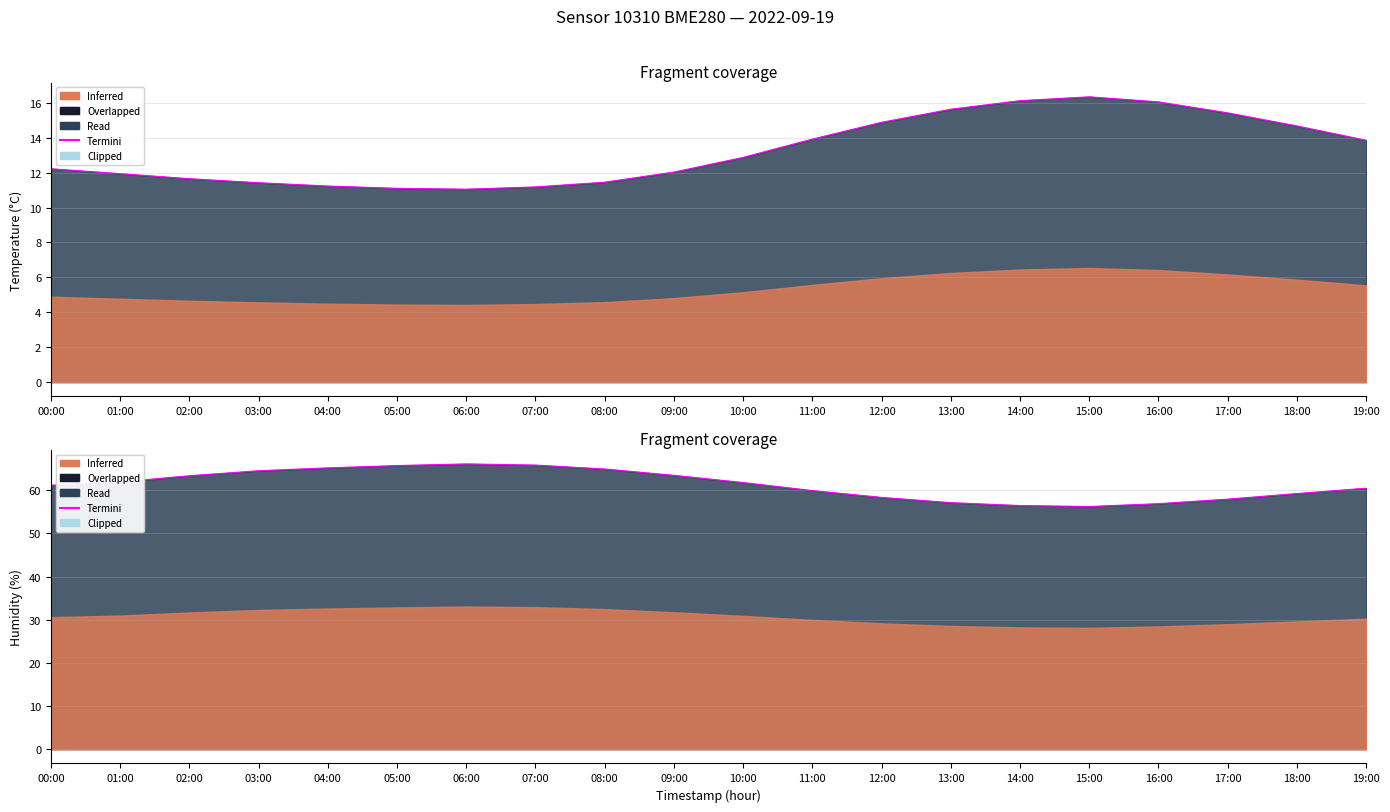

At which category does the chart reach its minimum across all series?

15:00